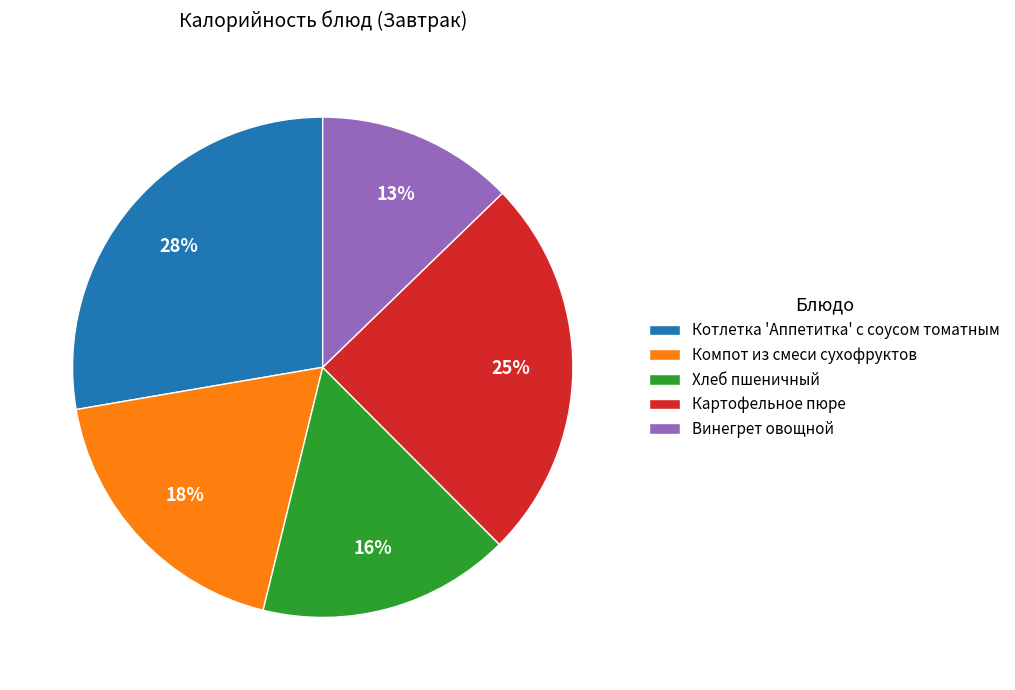

True or false: Котлетка 'Аппетитка' с соусом томатным accounts for 28% of the total.

True